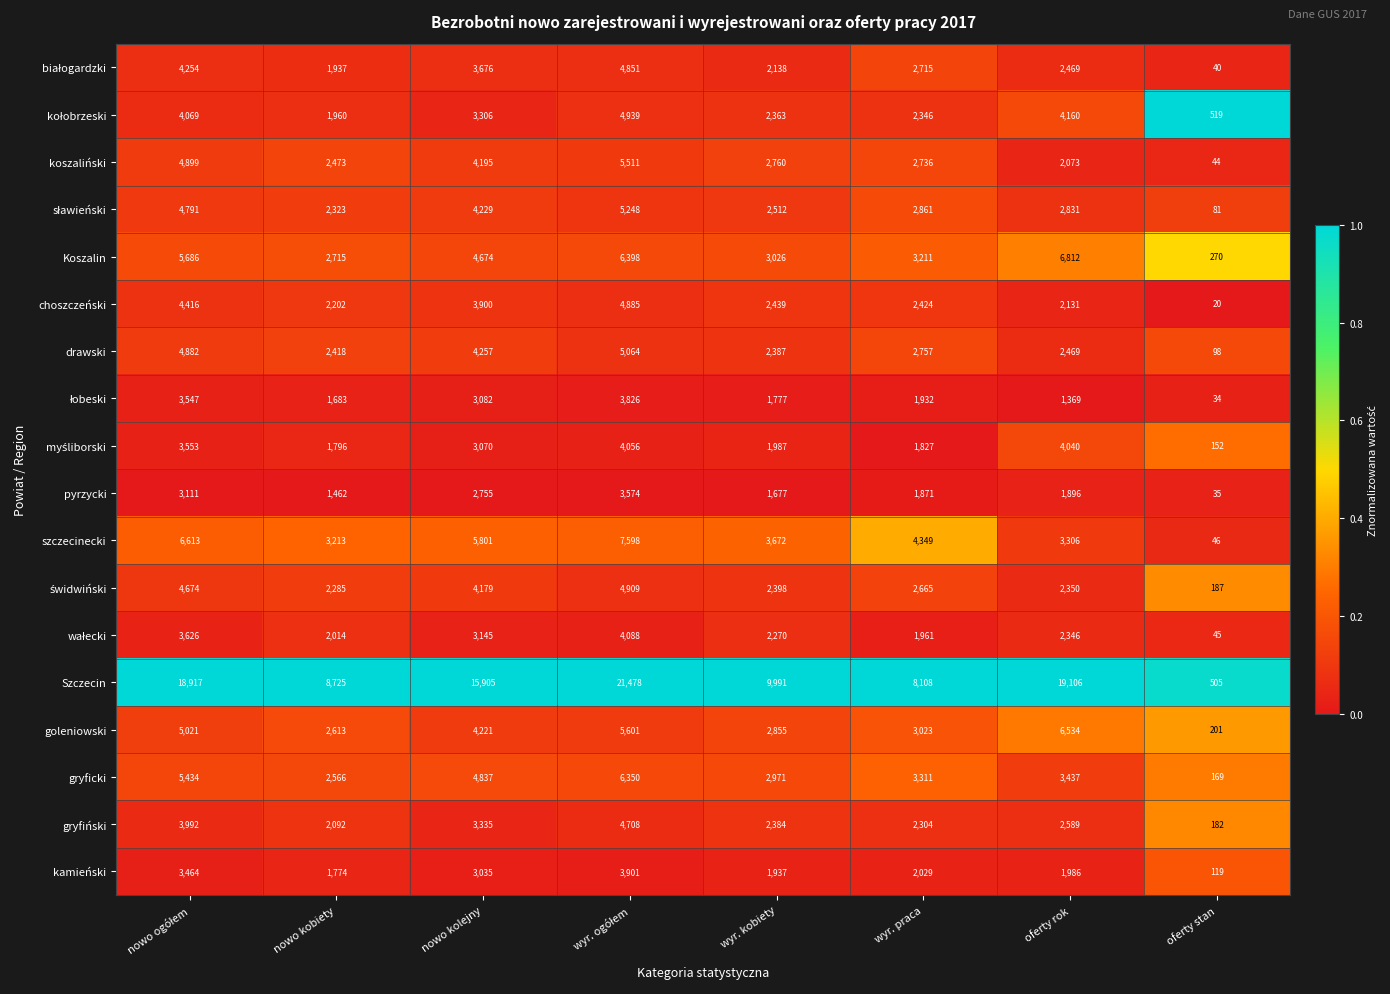

What is the greatest value displayed?

21478